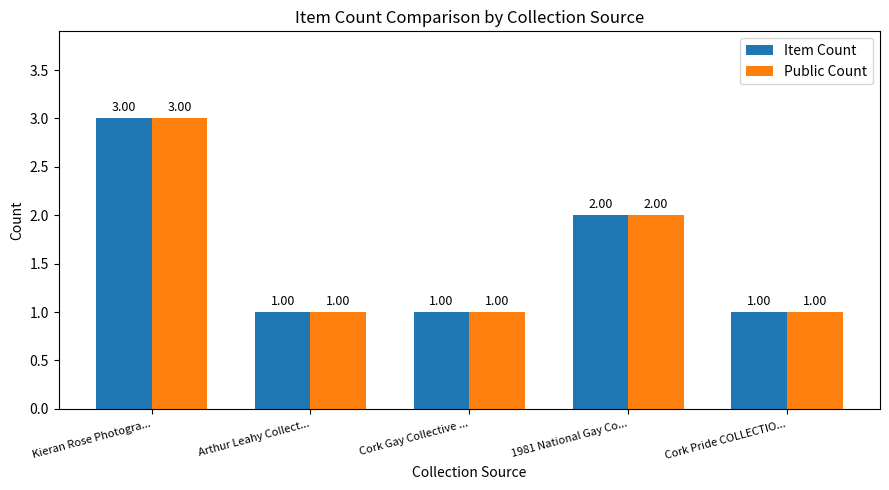

What is the average value of the Item Count series?

2